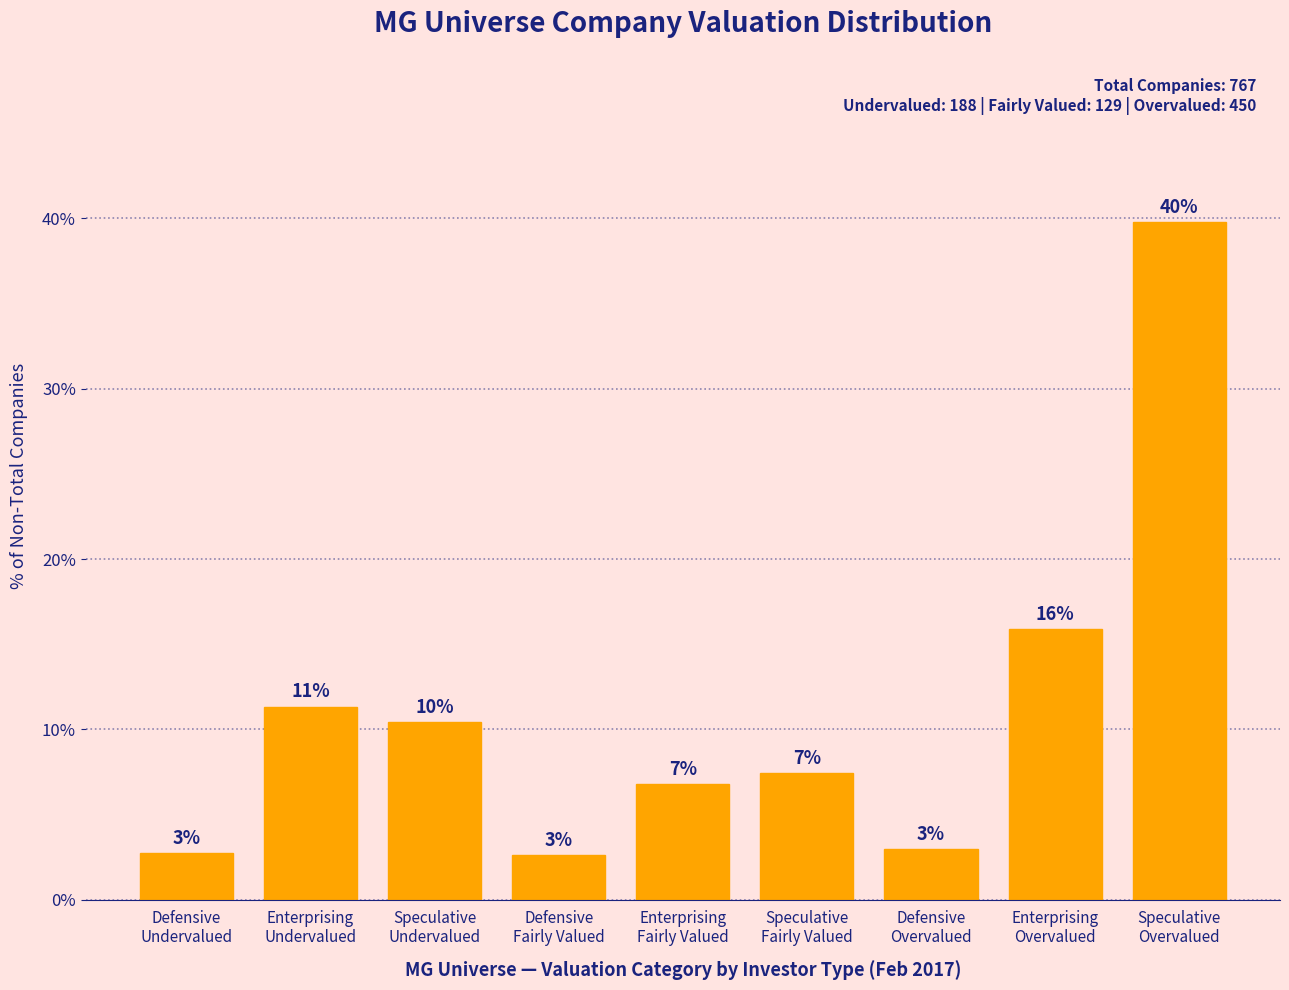

How many bars are there in total?

9